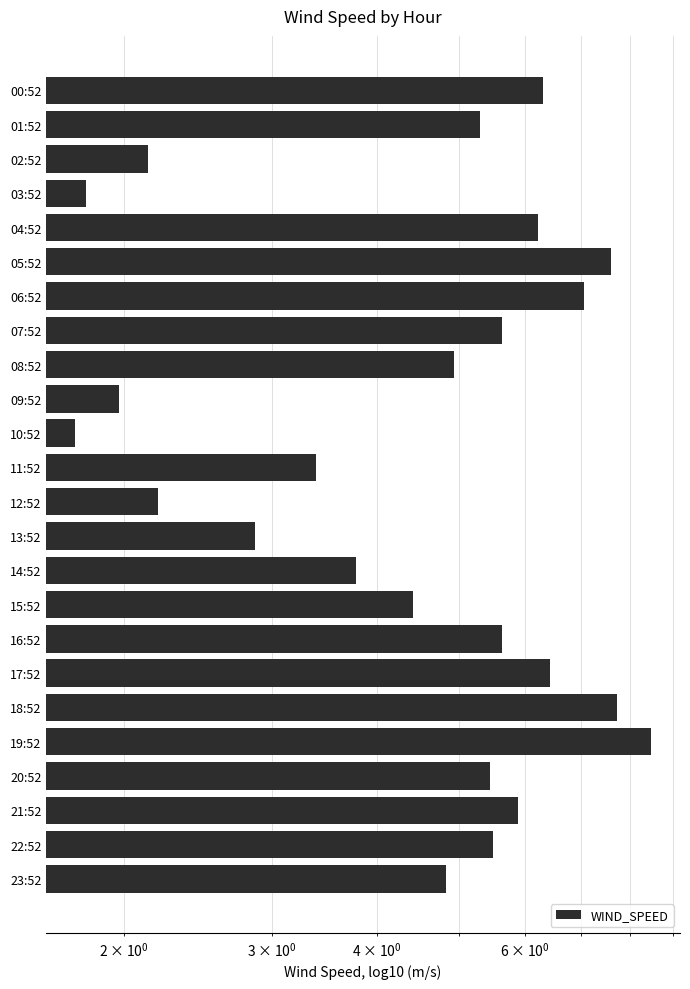

What is the change in value from 22:52 to 23:52?

-0.7